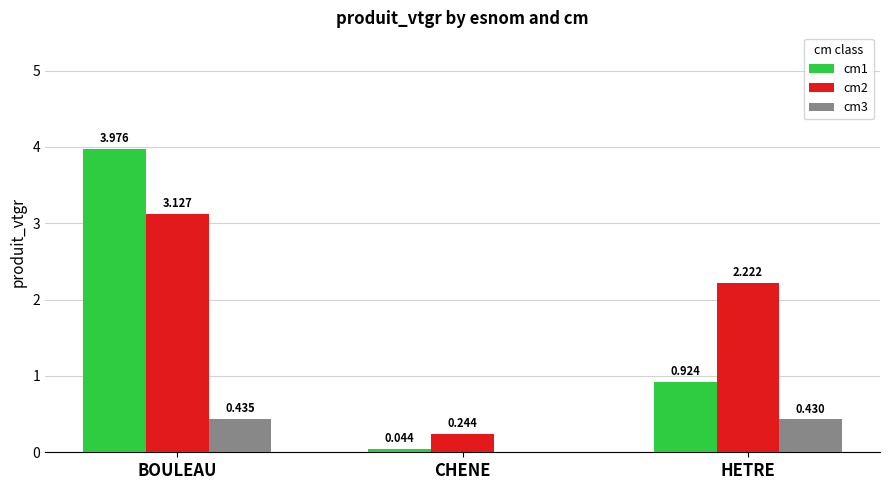

Where is cm2 nearest to the value 1?

CHENE